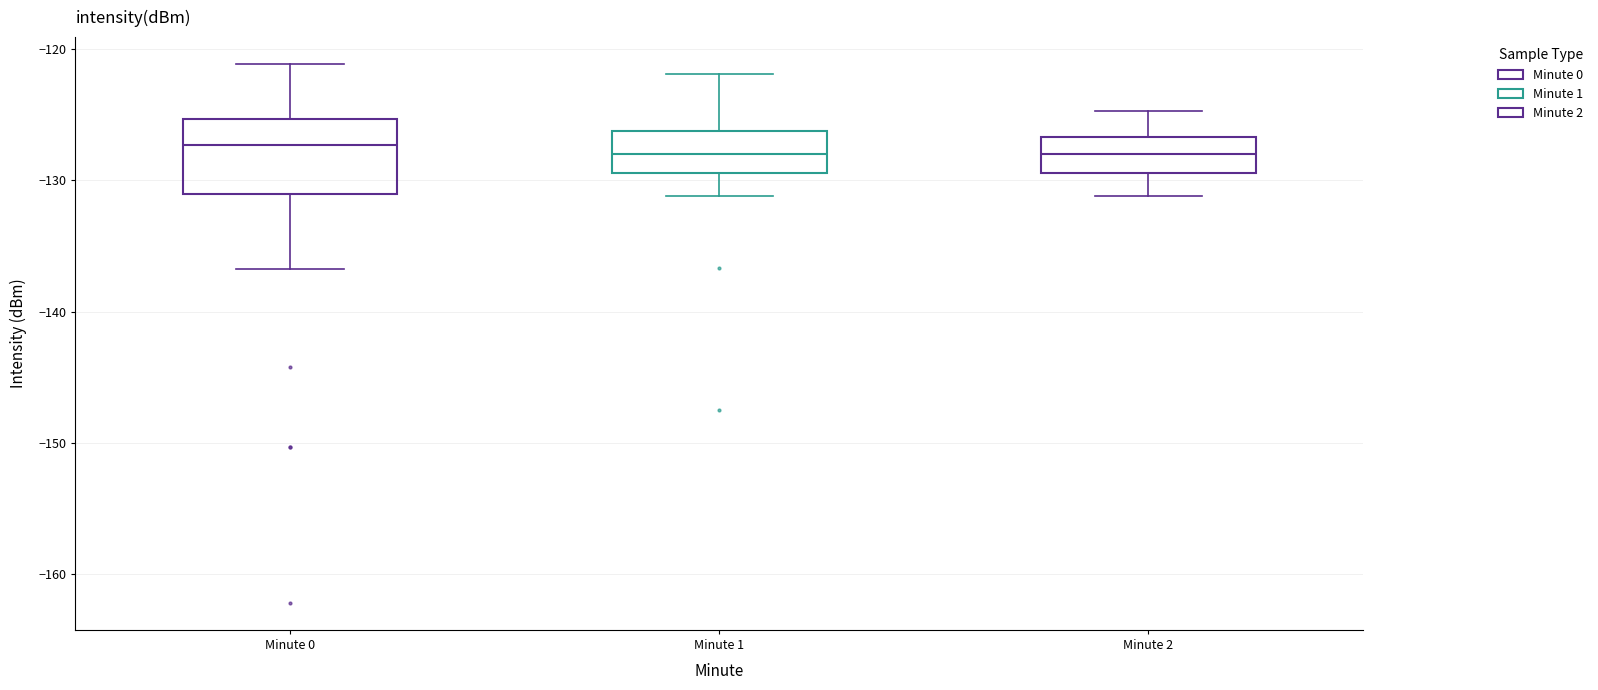

Where is the lower edge of the box for Minute 0 on the y-axis? The values are not printed on the chart, so give them approximately, as read against the axis.

-131